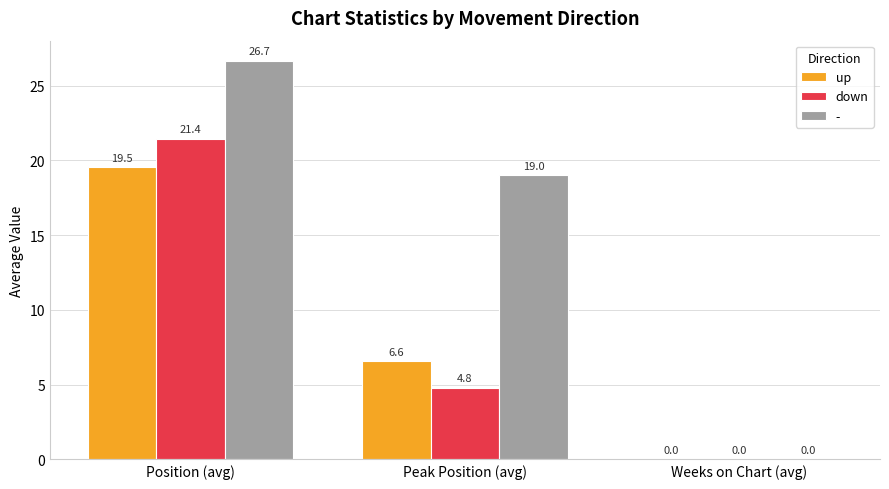

Reading right to left, extract all data points from this chart.

up: Weeks on Chart (avg)=0.0	Peak Position (avg)=6.6	Position (avg)=19.5
down: Weeks on Chart (avg)=0.0	Peak Position (avg)=4.8	Position (avg)=21.4
-: Weeks on Chart (avg)=0.0	Peak Position (avg)=19.0	Position (avg)=26.7